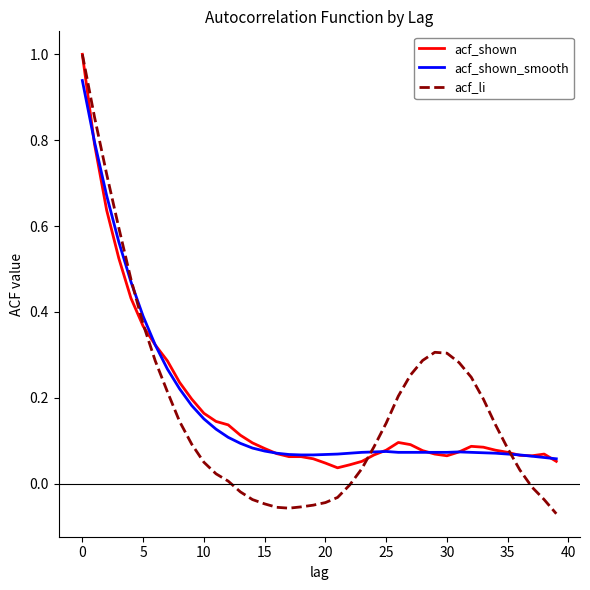

Does the chart display data point markers on the line(s)?

No